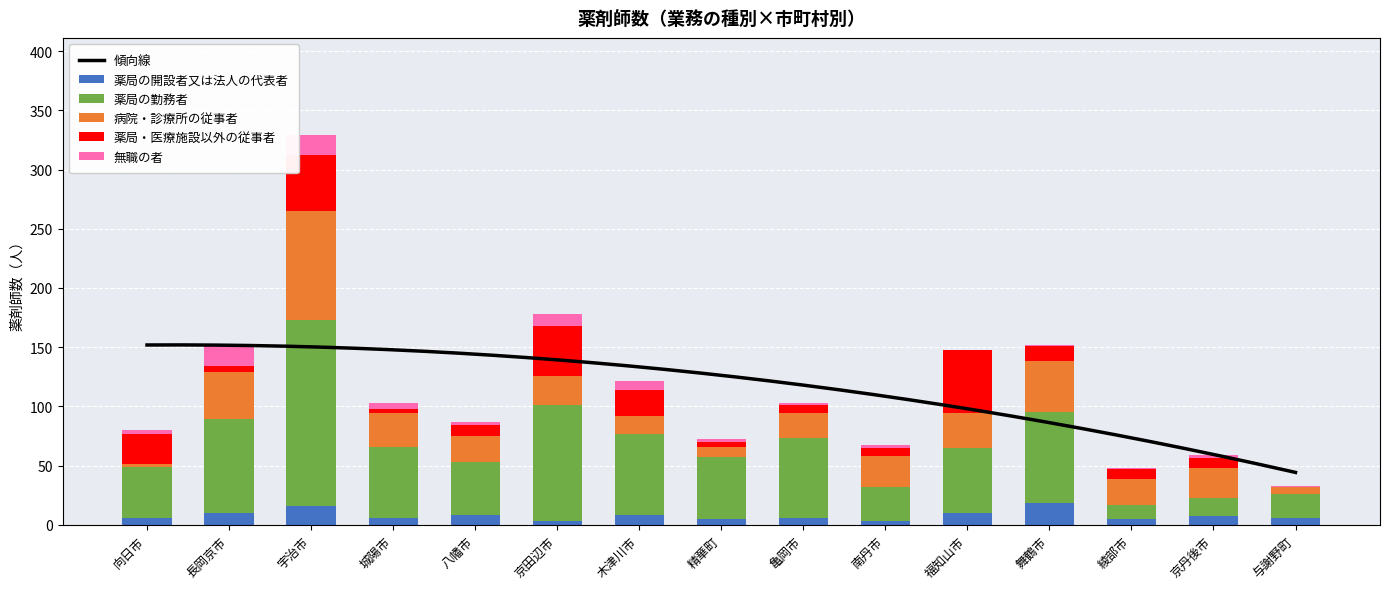

What is the label of the 11th bar from the right?

八幡市